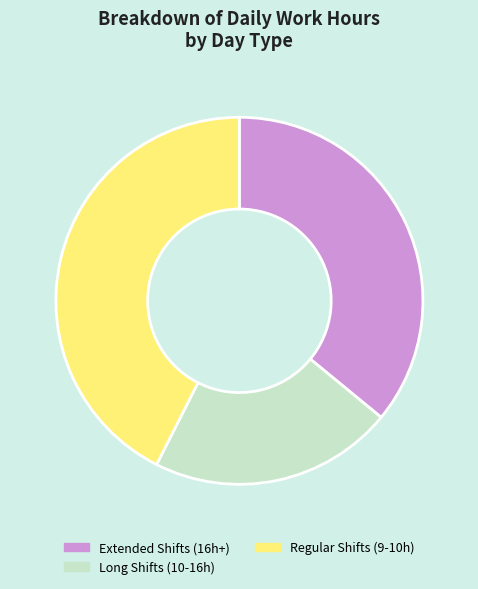

Does any single category account for the majority?

No